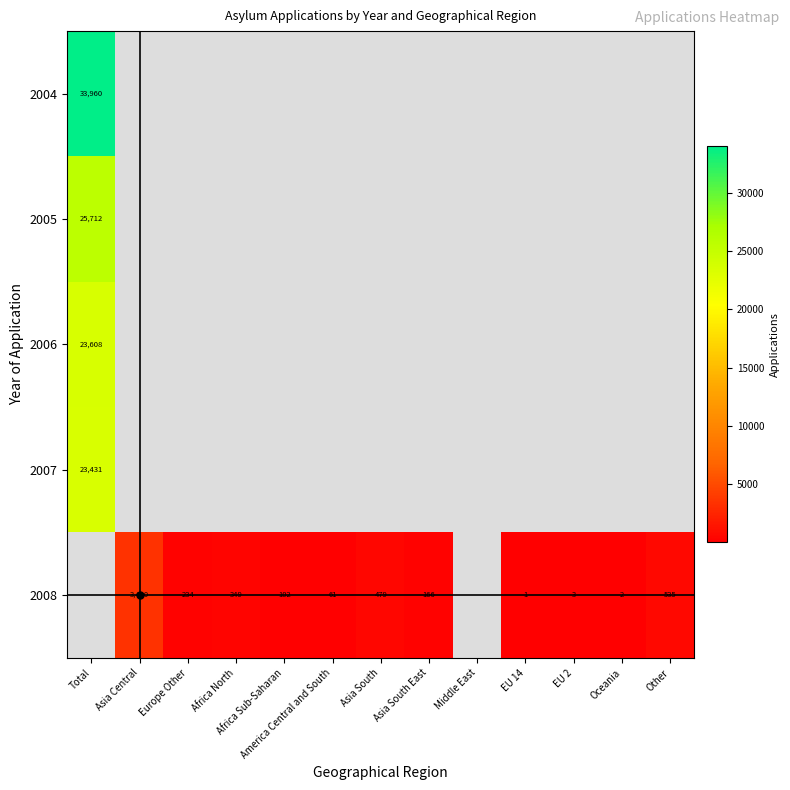

The value of 2008 at EU 2 is 4. True or false?

False